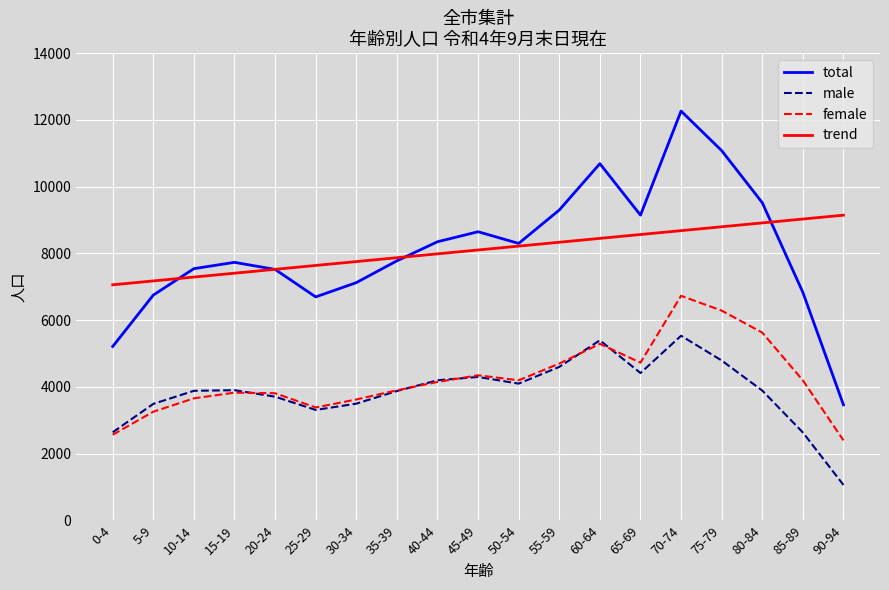

The male series shows 3885.0 at 10-14. True or false?

True